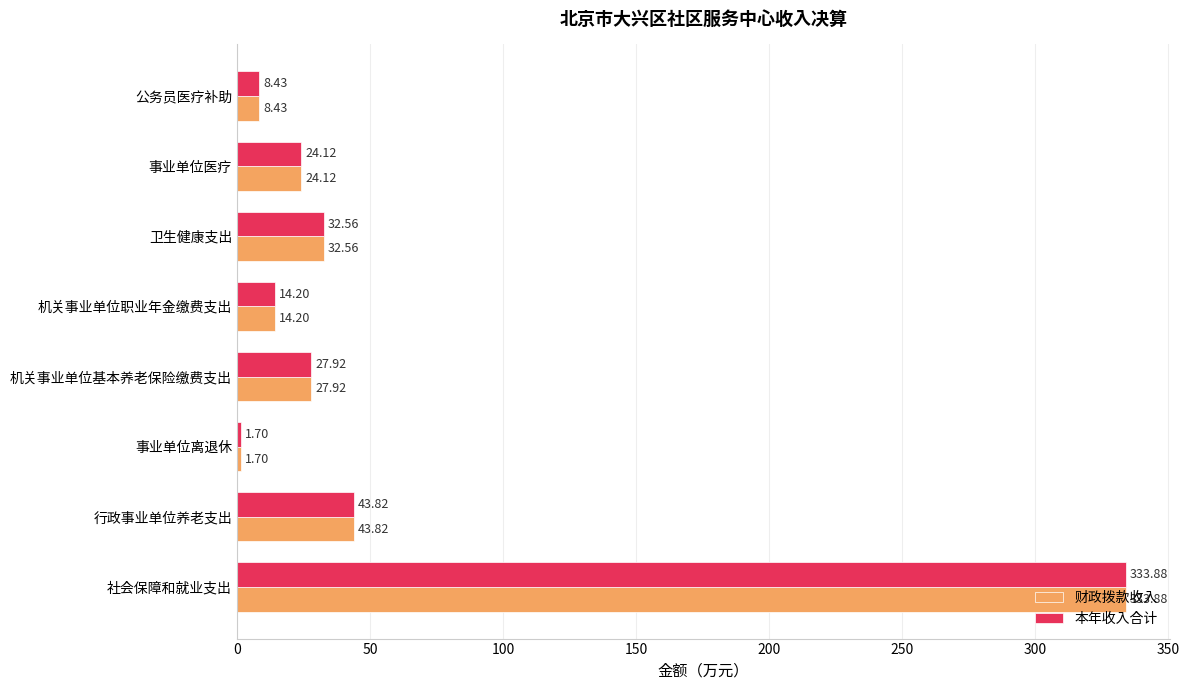

At how many categories does at least one series exceed 14?

6